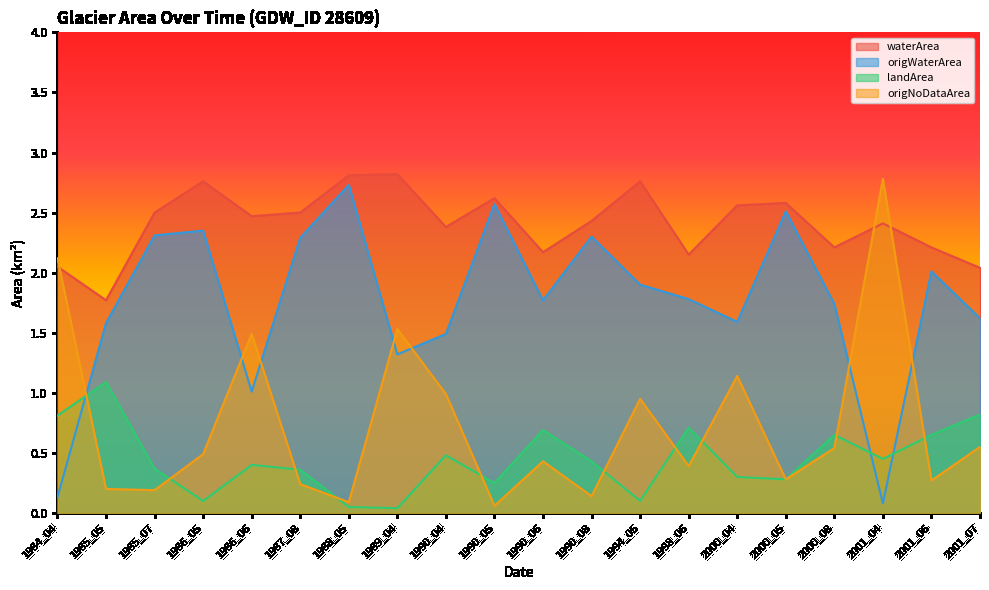

Reading right to left, list all the values displayed in this chart.

waterArea: 2001_07=2.0	2001_06=2.2	2001_04=2.4	2000_08=2.2	2000_05=2.6	2000_04=2.6	1998_06=2.1	1994_05=2.8	1990_08=2.4	1990_06=2.2	1990_05=2.6	1990_04=2.4	1989_04=2.8	1988_05=2.8	1987_08=2.5	1986_06=2.5	1986_05=2.8	1985_07=2.5	1985_05=1.8	1984_04=2.0
origWaterArea: 2001_07=1.6	2001_06=2.0	2001_04=0.1	2000_08=1.7	2000_05=2.5	2000_04=1.6	1998_06=1.8	1994_05=1.9	1990_08=2.3	1990_06=1.8	1990_05=2.6	1990_04=1.5	1989_04=1.3	1988_05=2.7	1987_08=2.3	1986_06=1.0	1986_05=2.4	1985_07=2.3	1985_05=1.6	1984_04=0.1
landArea: 2001_07=0.8	2001_06=0.7	2001_04=0.5	2000_08=0.7	2000_05=0.3	2000_04=0.3	1998_06=0.7	1994_05=0.1	1990_08=0.4	1990_06=0.7	1990_05=0.2	1990_04=0.5	1989_04=0.0	1988_05=0.1	1987_08=0.4	1986_06=0.4	1986_05=0.1	1985_07=0.4	1985_05=1.1	1984_04=0.8
origNoDataArea: 2001_07=0.6	2001_06=0.3	2001_04=2.8	2000_08=0.5	2000_05=0.3	2000_04=1.1	1998_06=0.4	1994_05=0.9	1990_08=0.1	1990_06=0.4	1990_05=0.1	1990_04=1.0	1989_04=1.5	1988_05=0.1	1987_08=0.2	1986_06=1.5	1986_05=0.5	1985_07=0.2	1985_05=0.2	1984_04=2.1